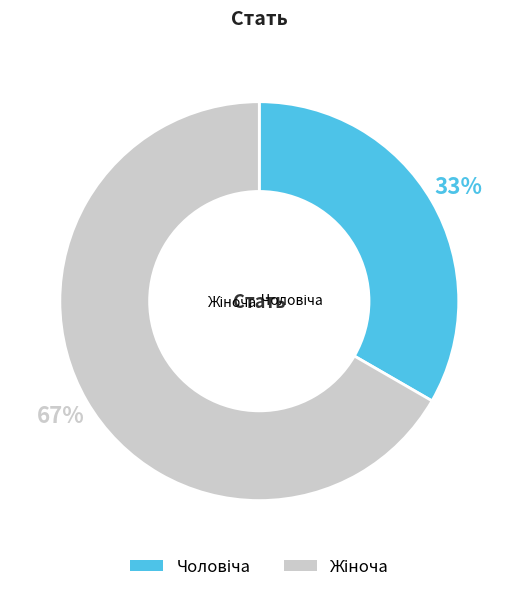

Combined, do Чоловіча and Жіноча account for over 50%?

Yes